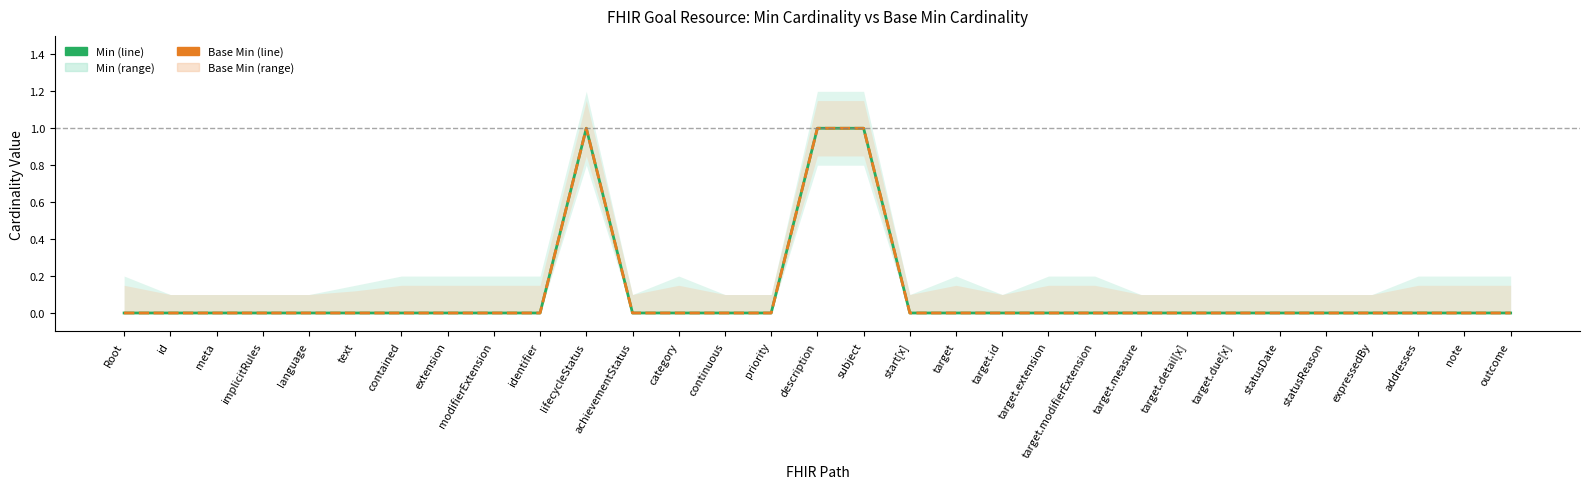

True or false: Base Min and Min intersect in this chart.

False